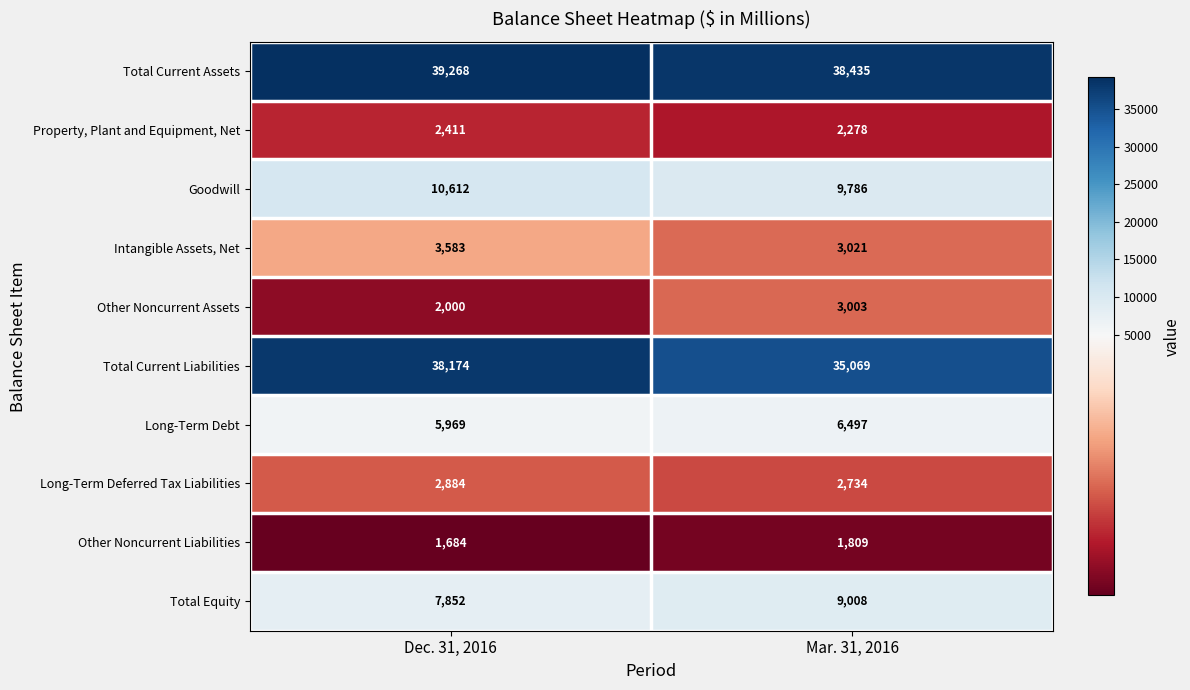

List the series in order of their peak value, lowest first.

Other Noncurrent Liabilities, Property, Plant and Equipment, Net, Long-Term Deferred Tax Liabilities, Other Noncurrent Assets, Intangible Assets, Net, Long-Term Debt, Total Equity, Goodwill, Total Current Liabilities, Total Current Assets